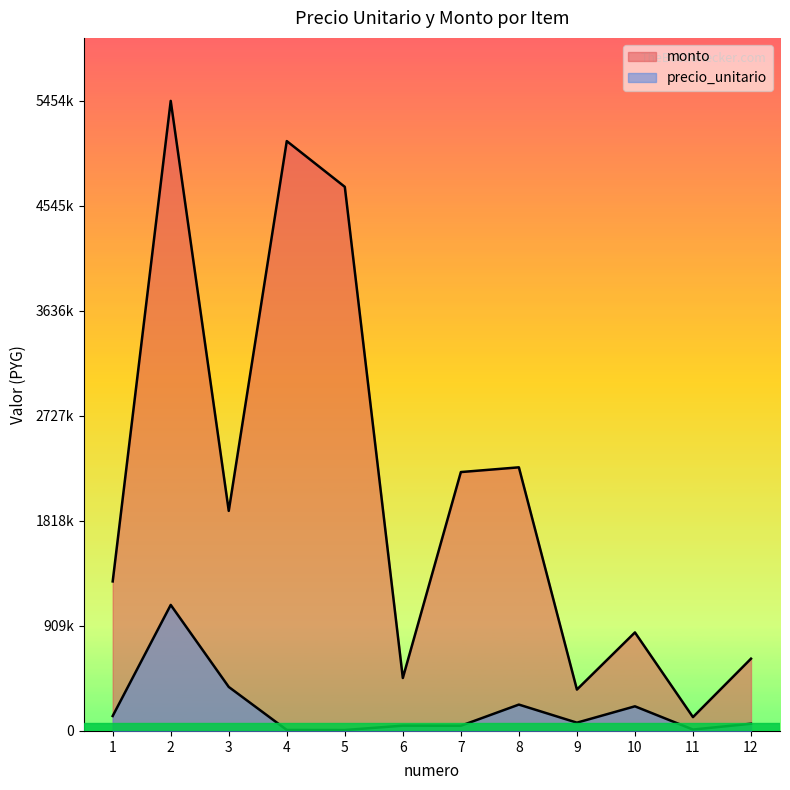

True or false: precio_unitario and monto intersect in this chart.

False